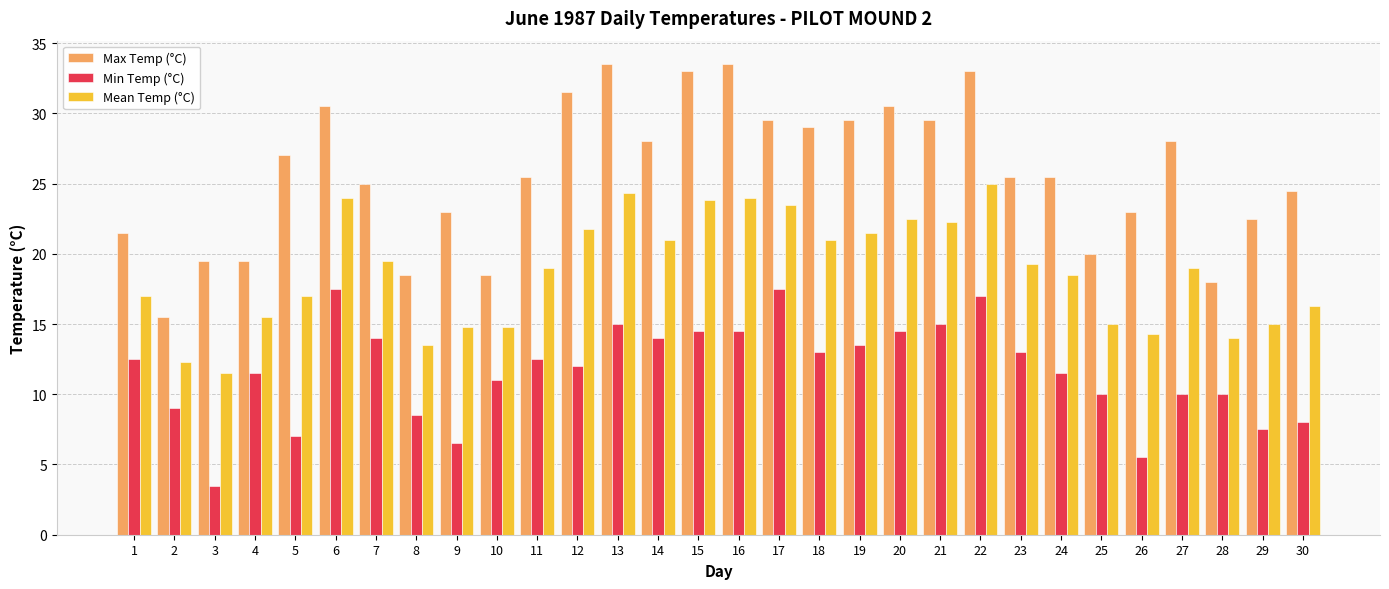

What is the highest value of the Max Temp (°C) series?

33.5